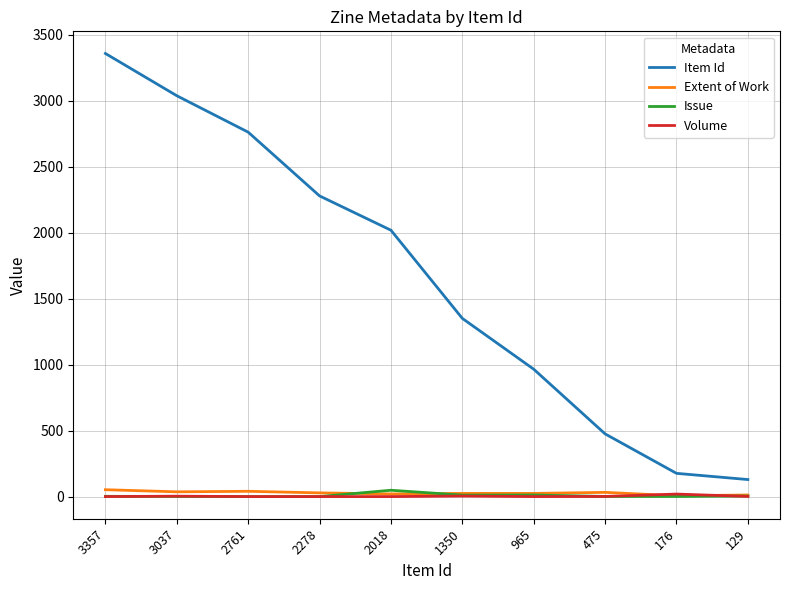

At how many categories does at least one series exceed 98?

10